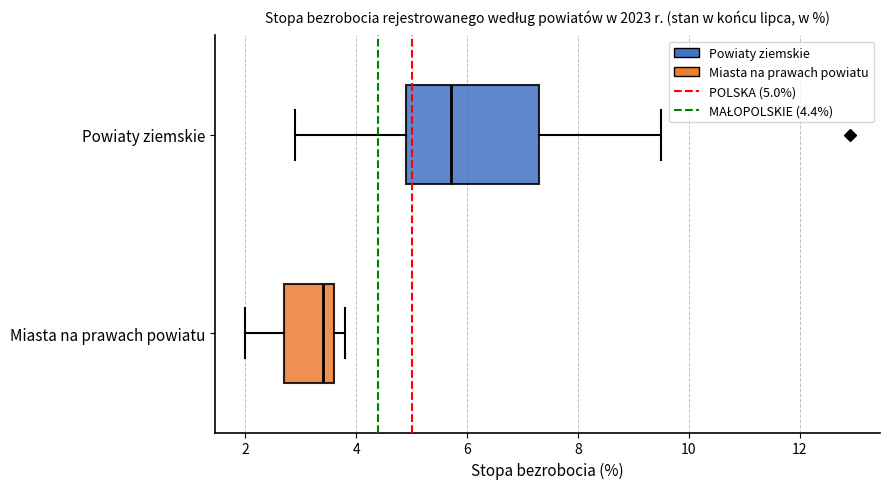

Which box has the furthest to the right median line?

Powiaty ziemskie